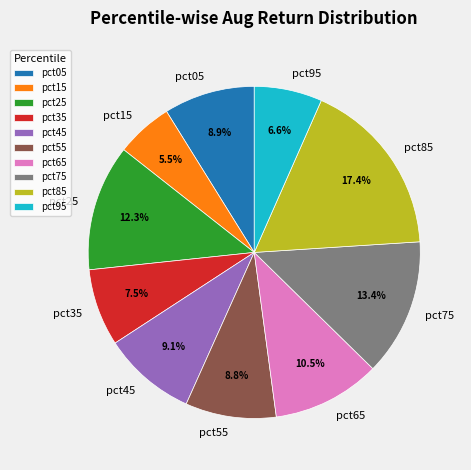

To the nearest percent, what is the combined percentage of pct75 and pct15?

19%